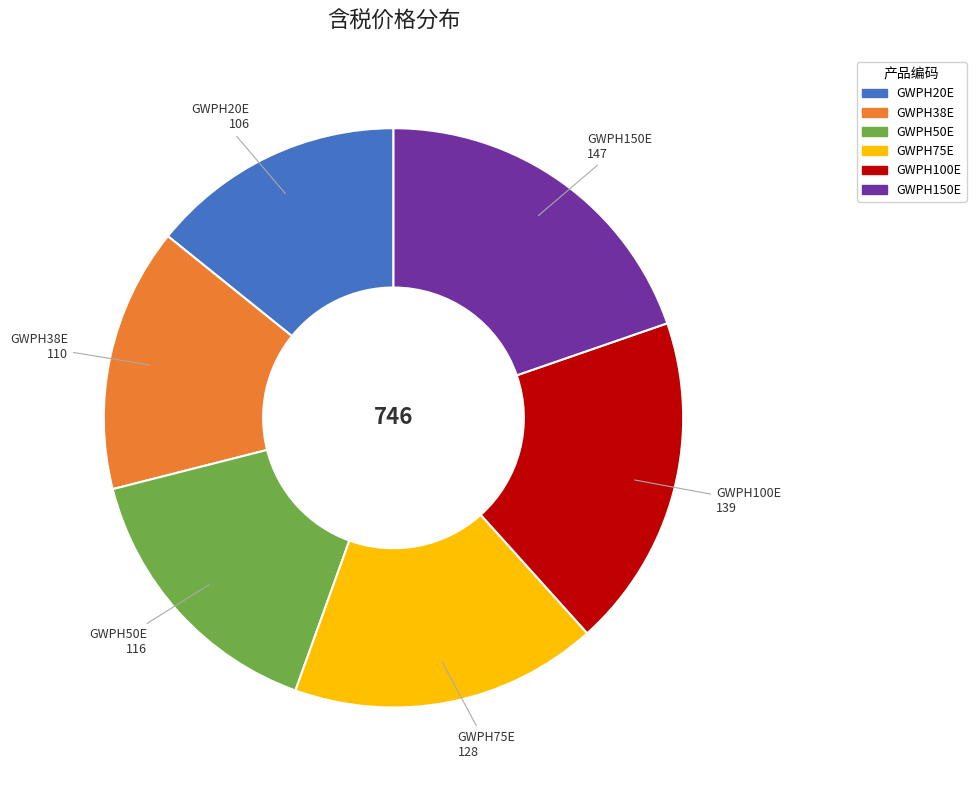

How many slices are in this pie chart?

6